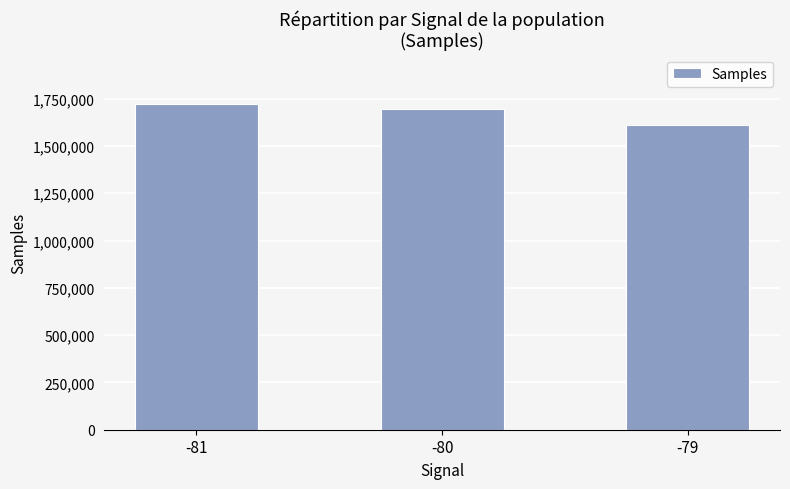

What is the minimum value shown in the chart?

1612174